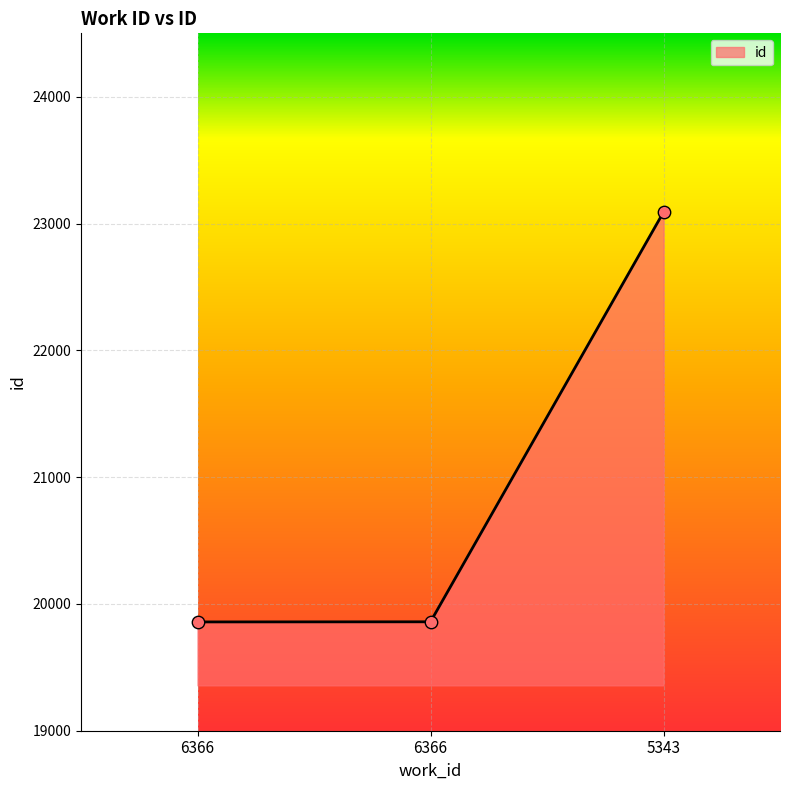

How many lines are shown in the chart?

1